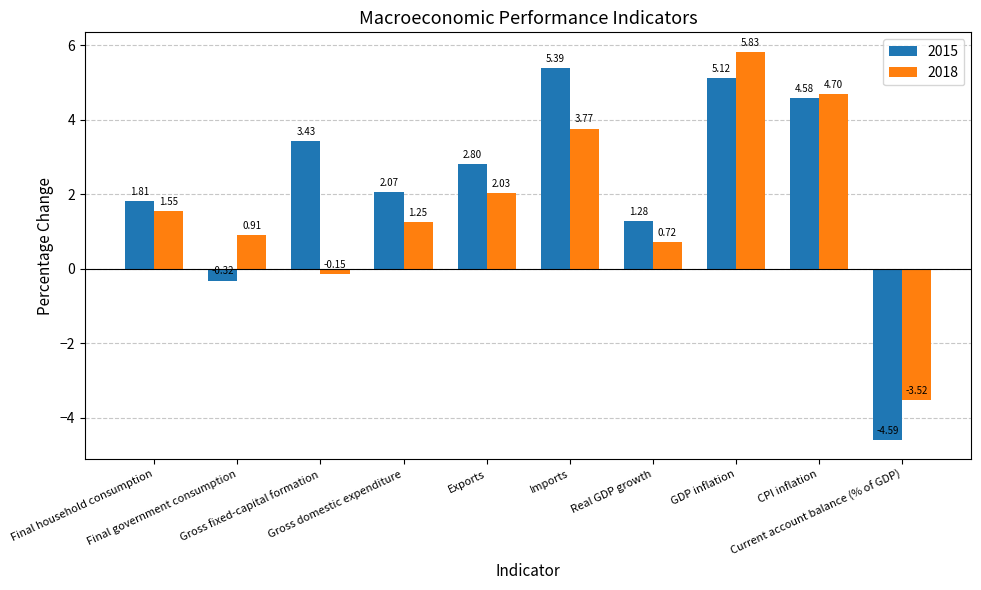

At how many categories does at least one series exceed 4?

3